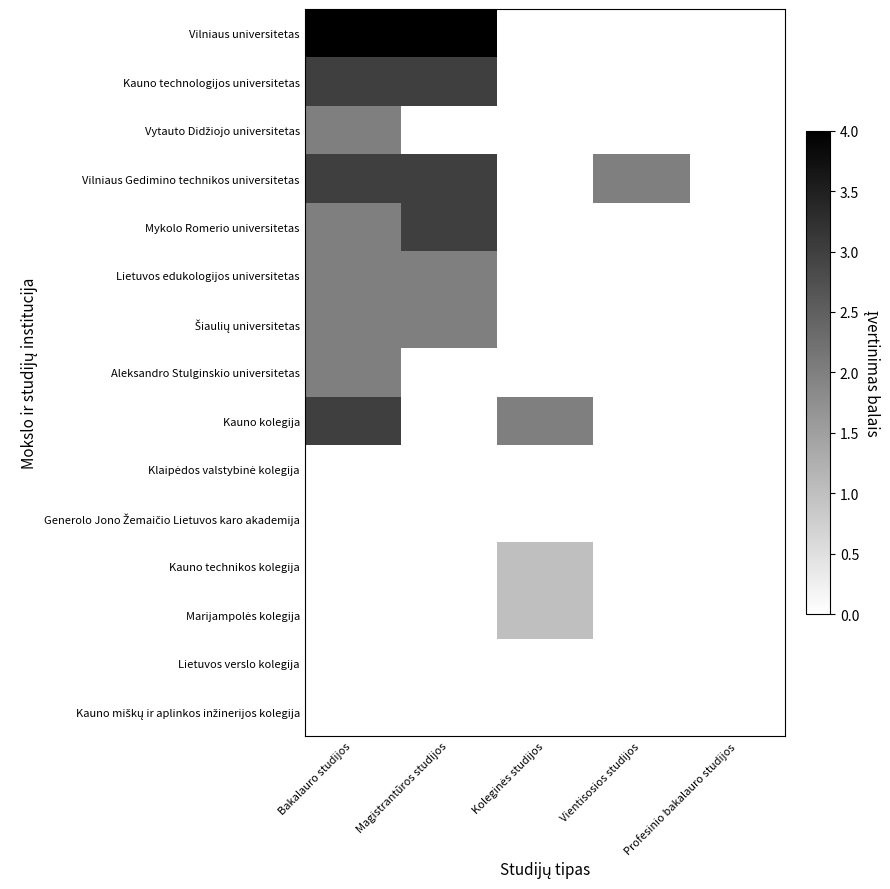

Which label corresponds to the smallest value in the chart?

Koleginės studijos